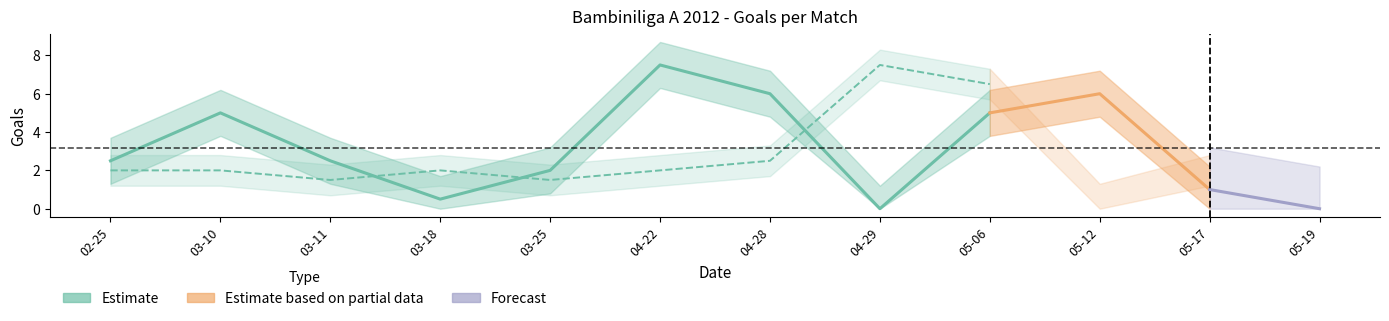

True or false: TH has a value of 7 at 2012-04-22.

False